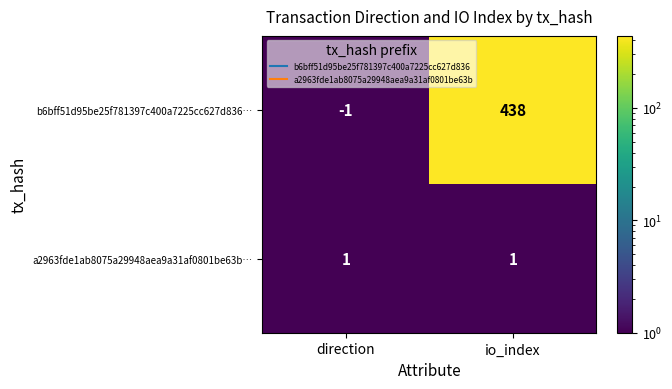

Which category has the lowest value across all series?

direction